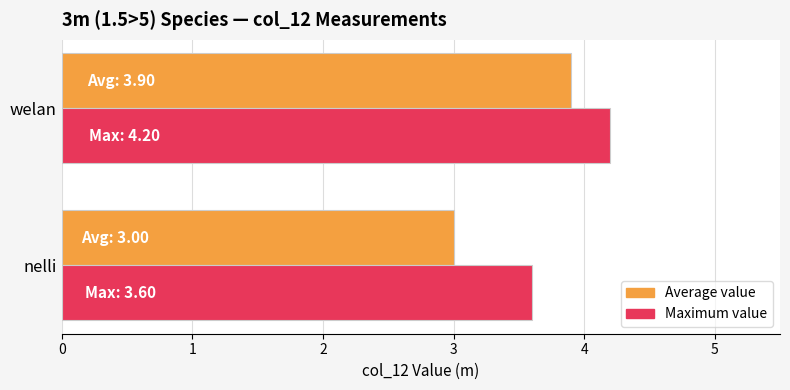

Which series has the largest total across all categories?

Maximum value